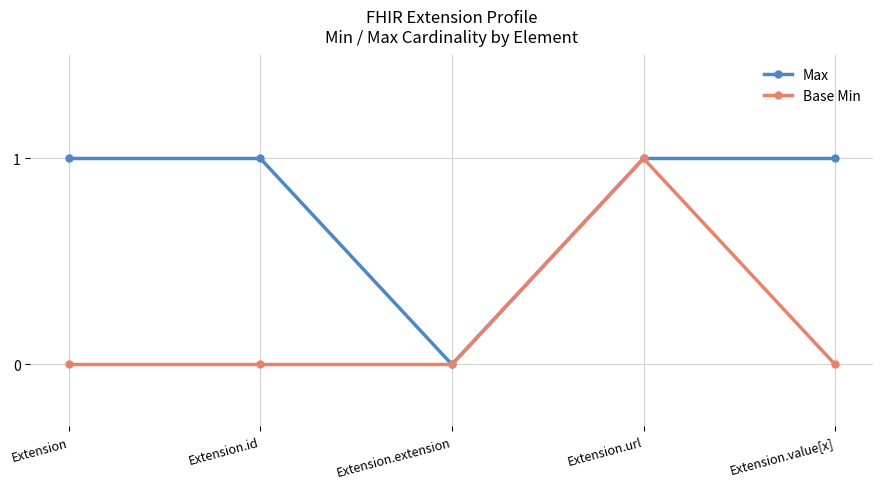

Between Extension and Extension.url, which series saw the biggest shift?

Base Min